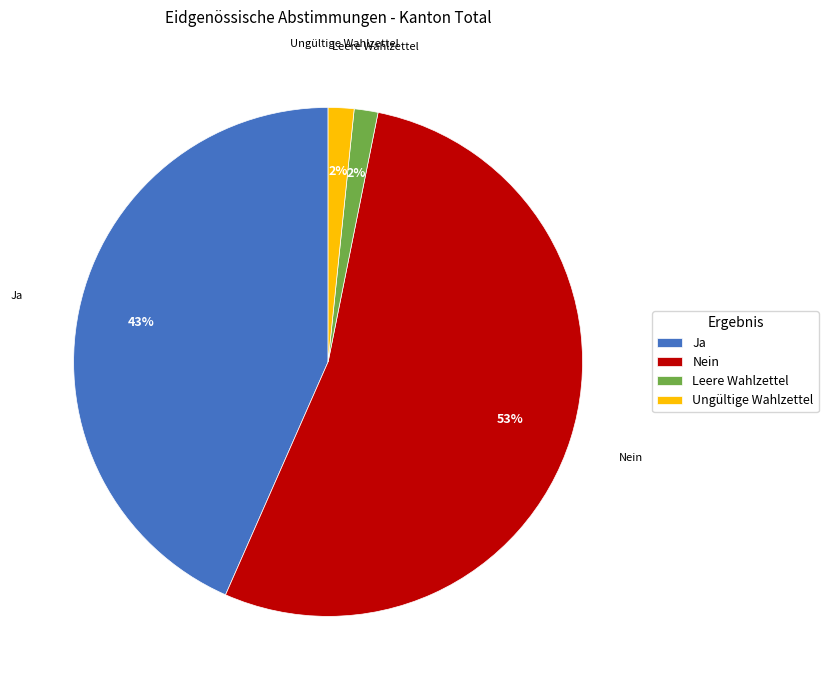

What is the ratio of the value at Nein to the value at Ja?

1.2